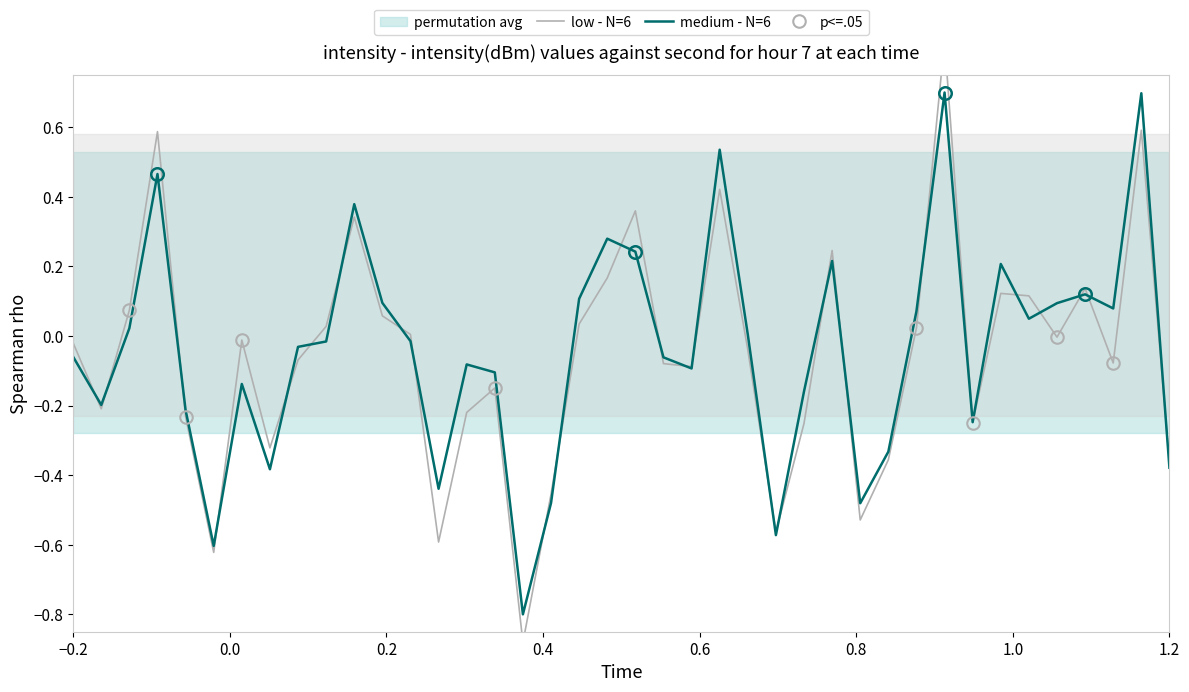

At how many categories does at least one series exceed 0?

20